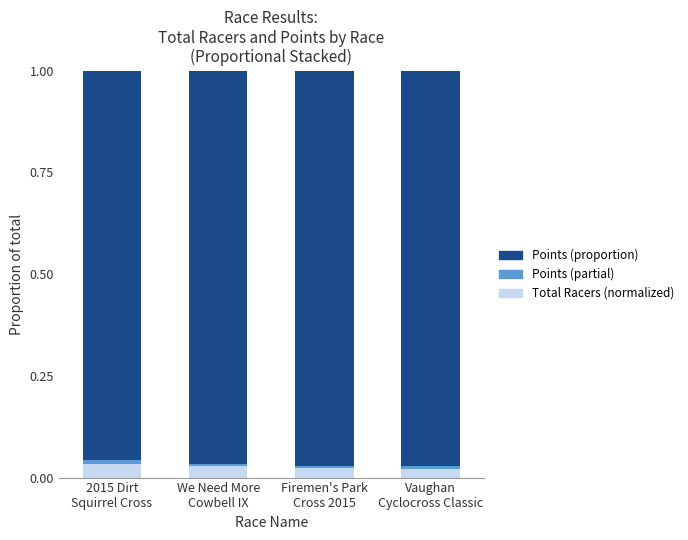

Does the chart contain stacked bars?

Yes